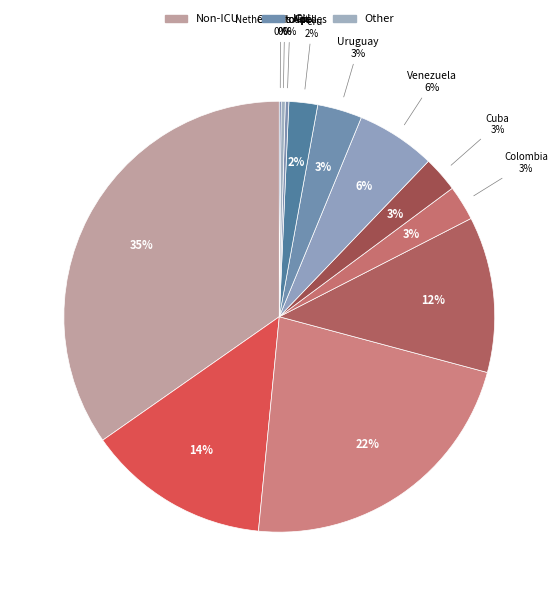

Does Colombia account for over 50% of the chart?

No